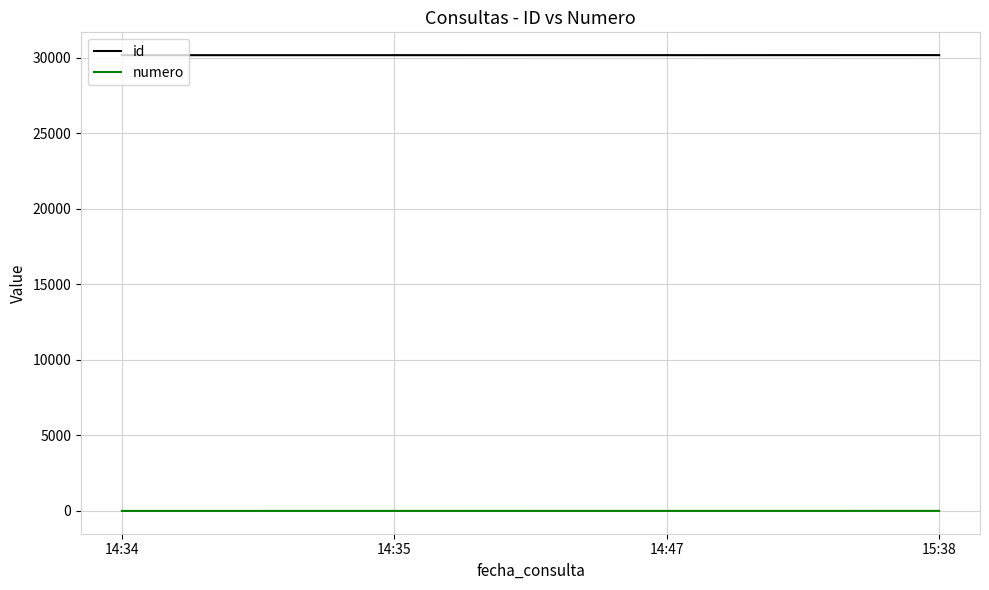

The id series shows 13495 at 14:47. True or false?

False